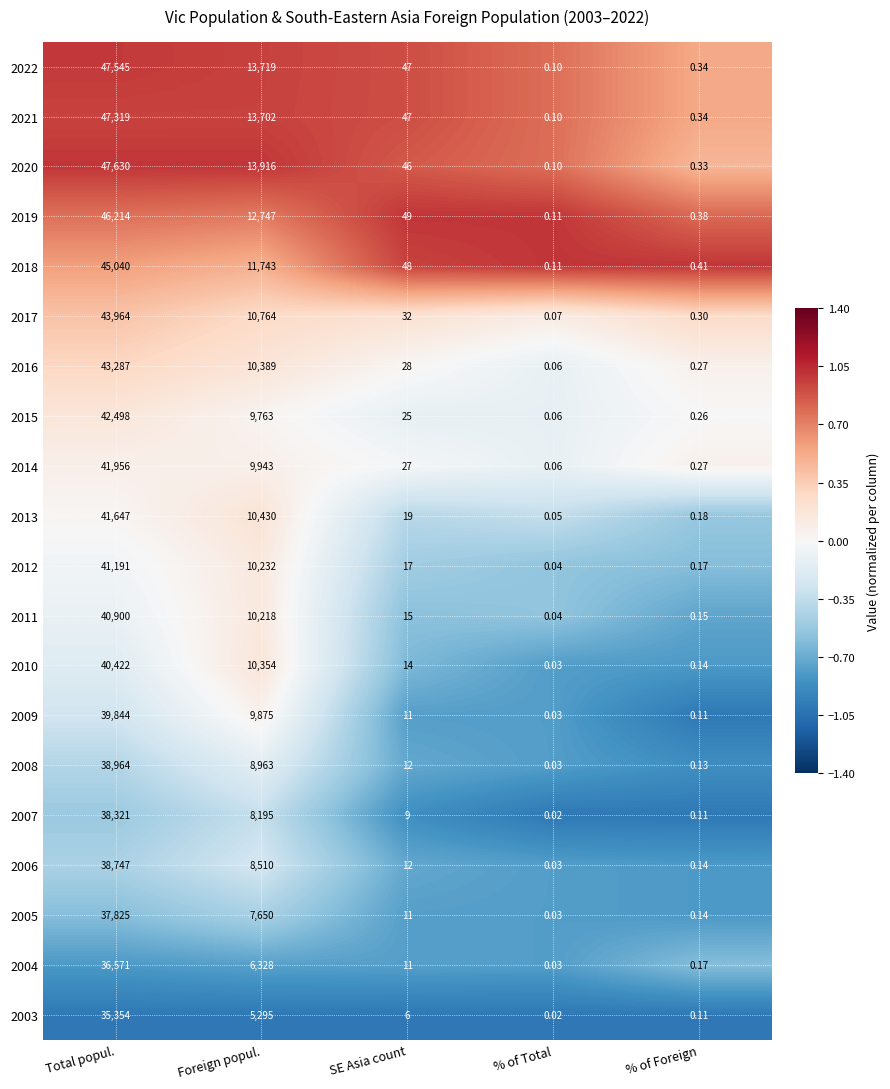

Which category has the highest value in the 2013 series?

Total popul.